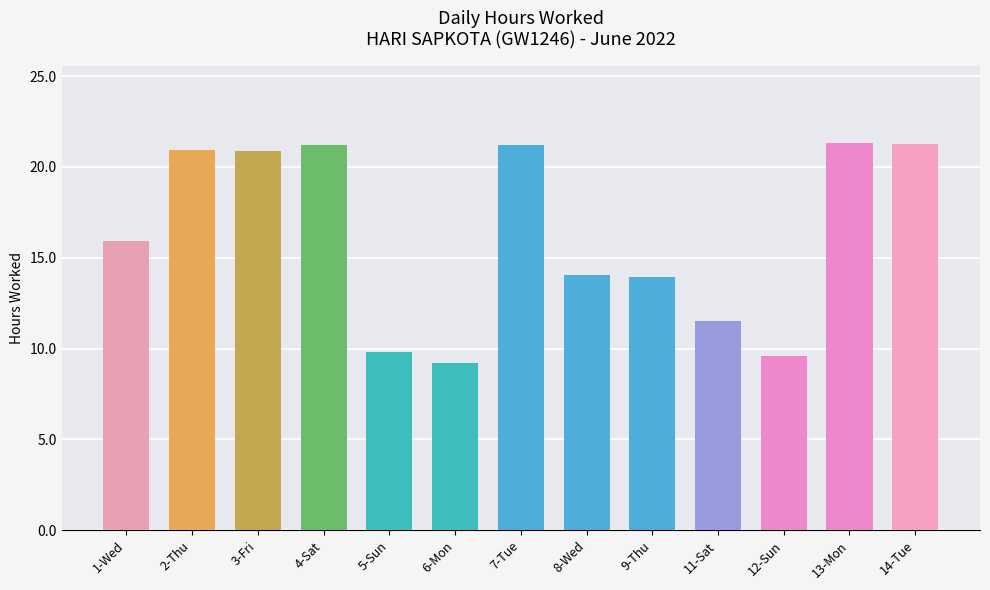

Which category has the lowest value across all series?

6-Mon